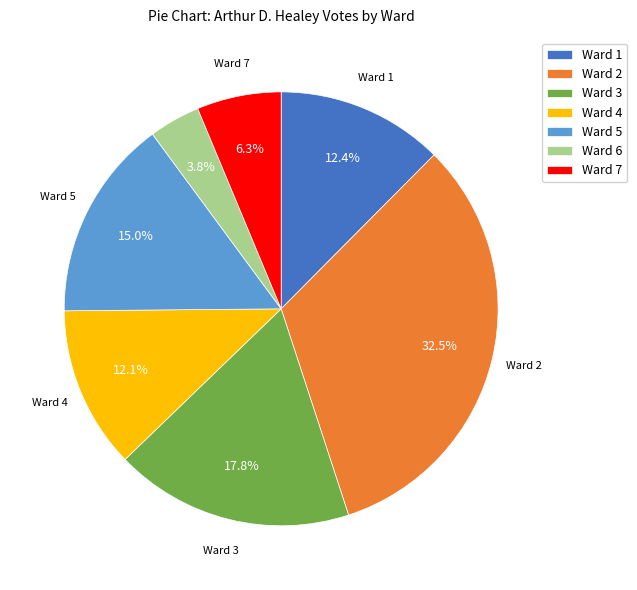

Does Ward 7 account for over 50% of the chart?

No